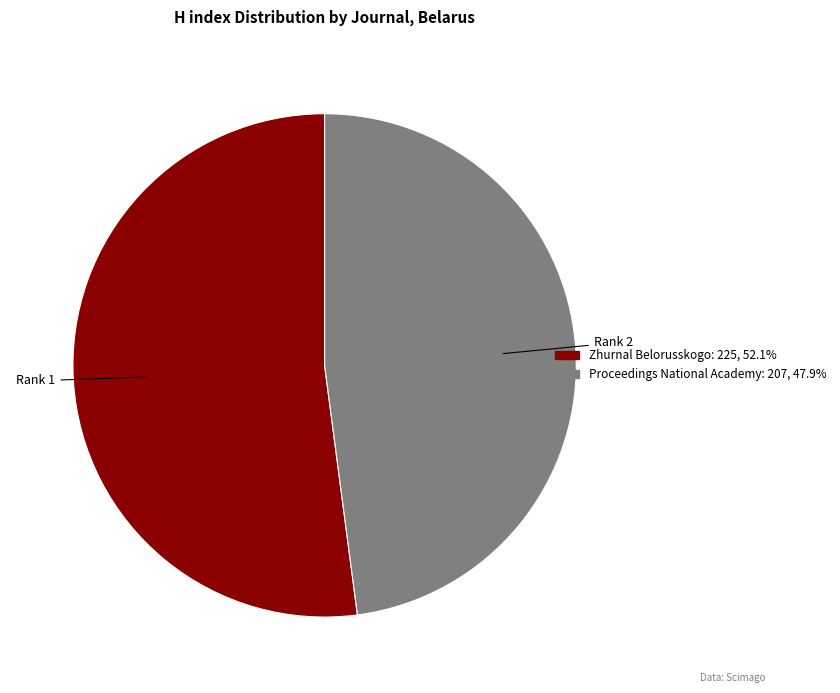

Does any single category account for the majority?

Yes